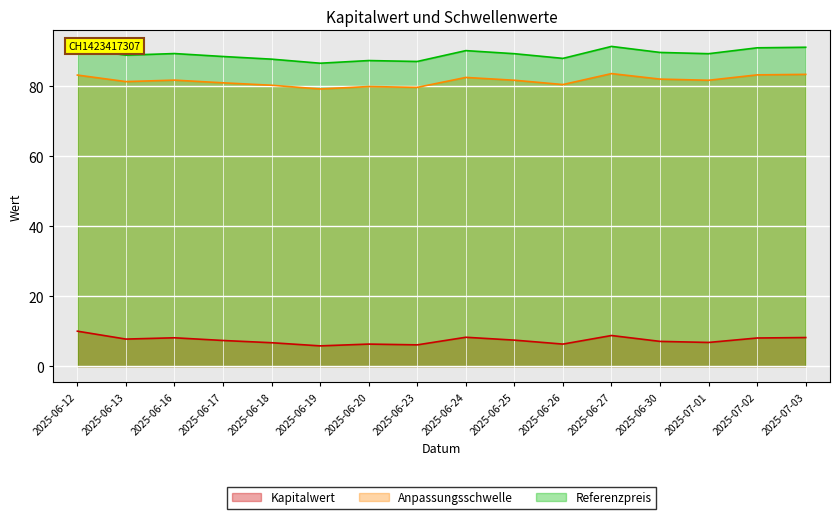

True or false: Anpassungsschwelle and Referenzpreis intersect in this chart.

False